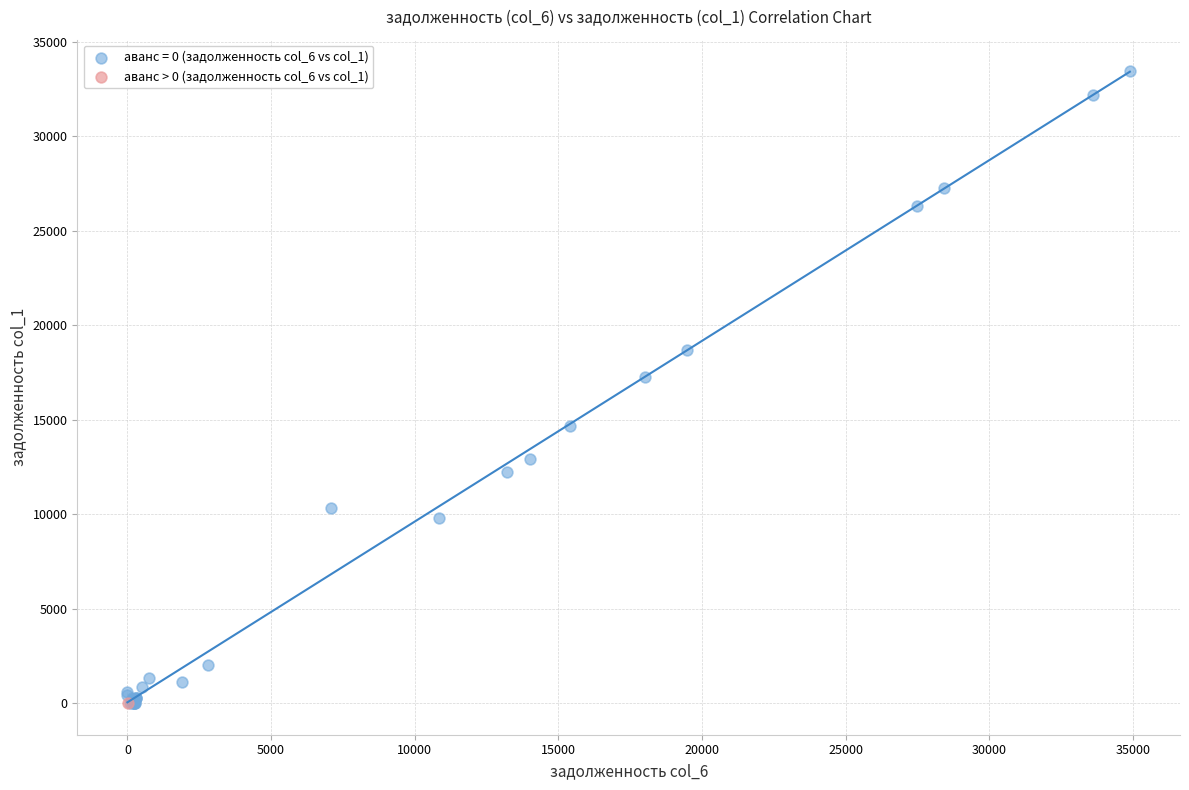

What are all the series names shown in the legend?

аванс = 0 (задолженность col_6 vs col_1), аванс > 0 (задолженность col_6 vs col_1)